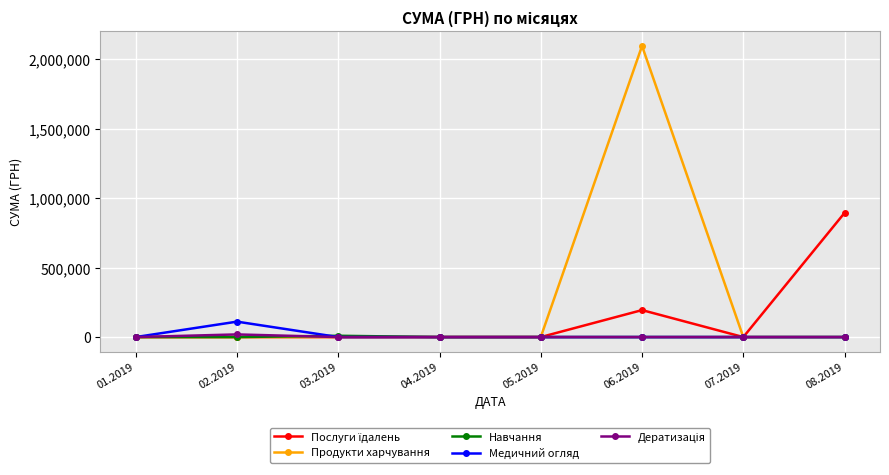

What is the greatest value displayed?

2096867.4